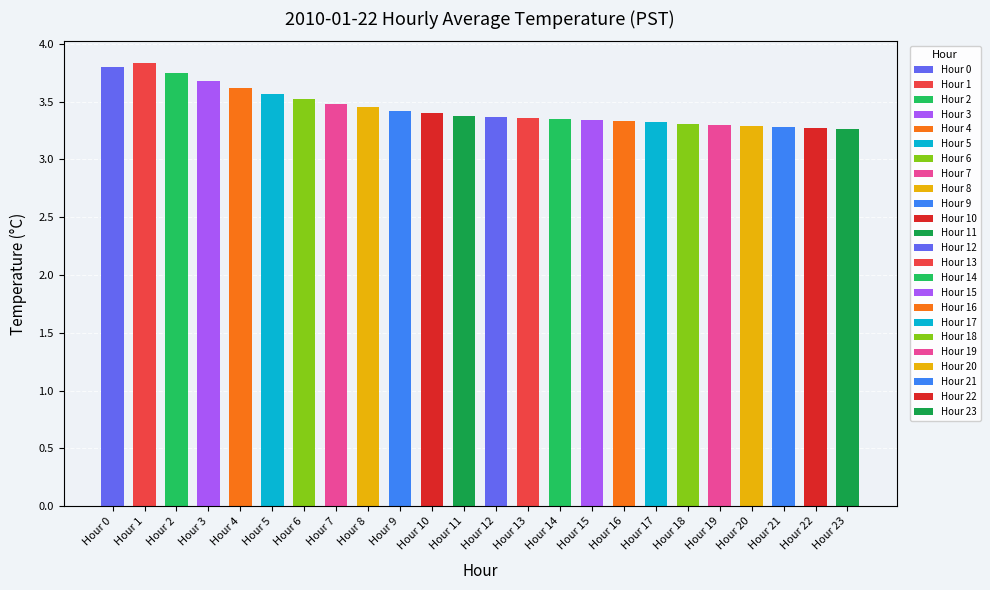

What is the value of the 4th bar from the left?

3.7